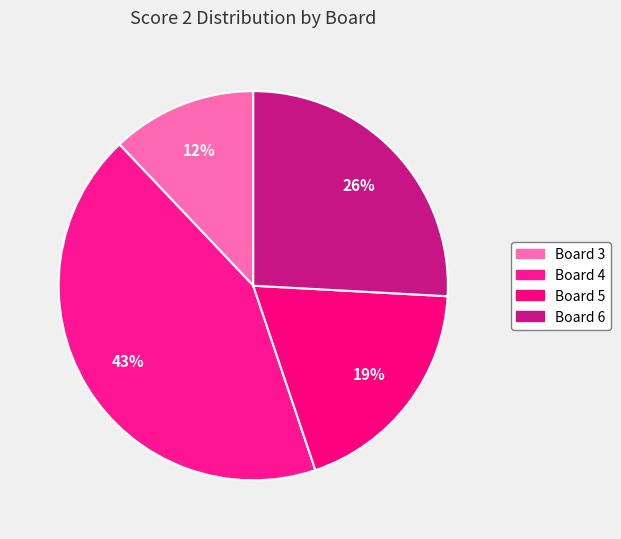

To the nearest percent, what portion does Board 5 represent?

19%